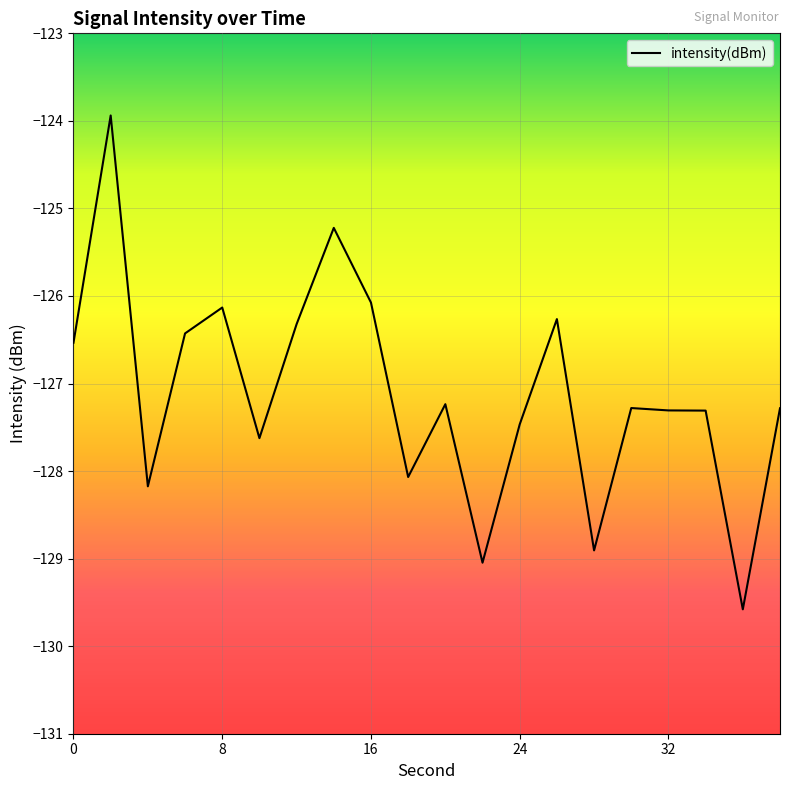

What is the average value?

-127.1